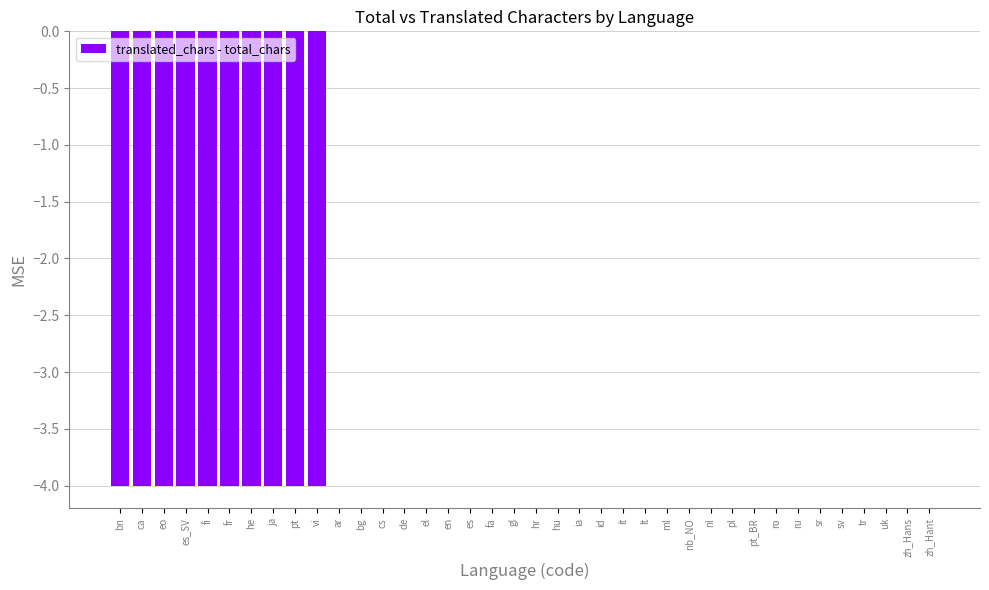

How many categories are shown in the chart?

38